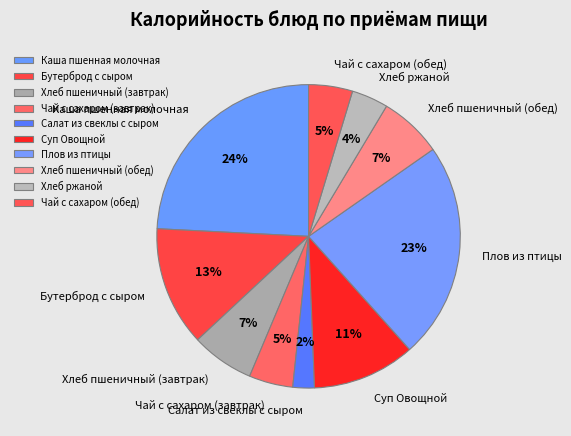

To the nearest percent, what portion does Хлеб пшеничный (обед) represent?

7%